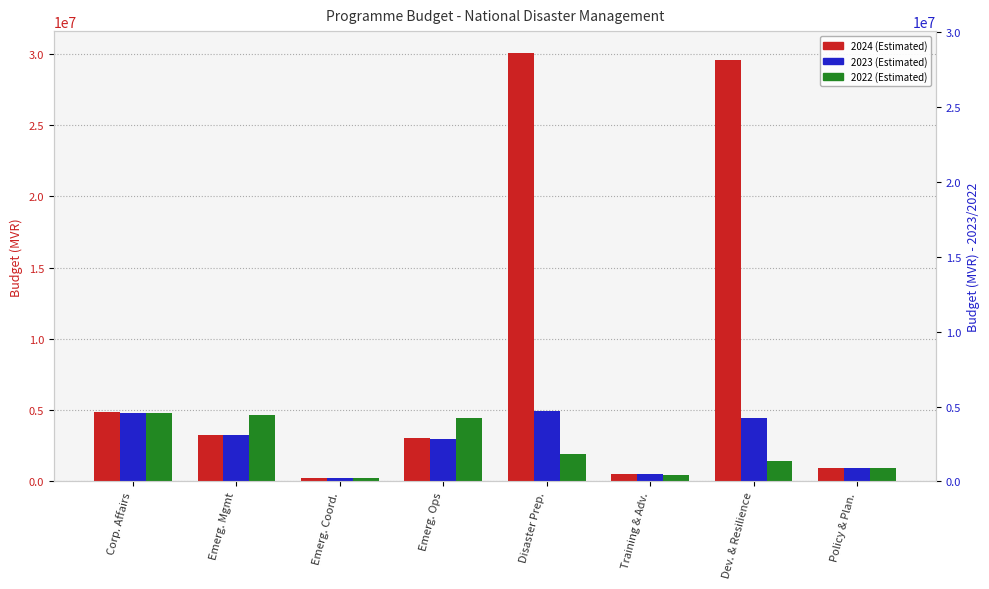

What is the difference between the maximum and minimum values in the 2024 (Estimated) series?

29859371